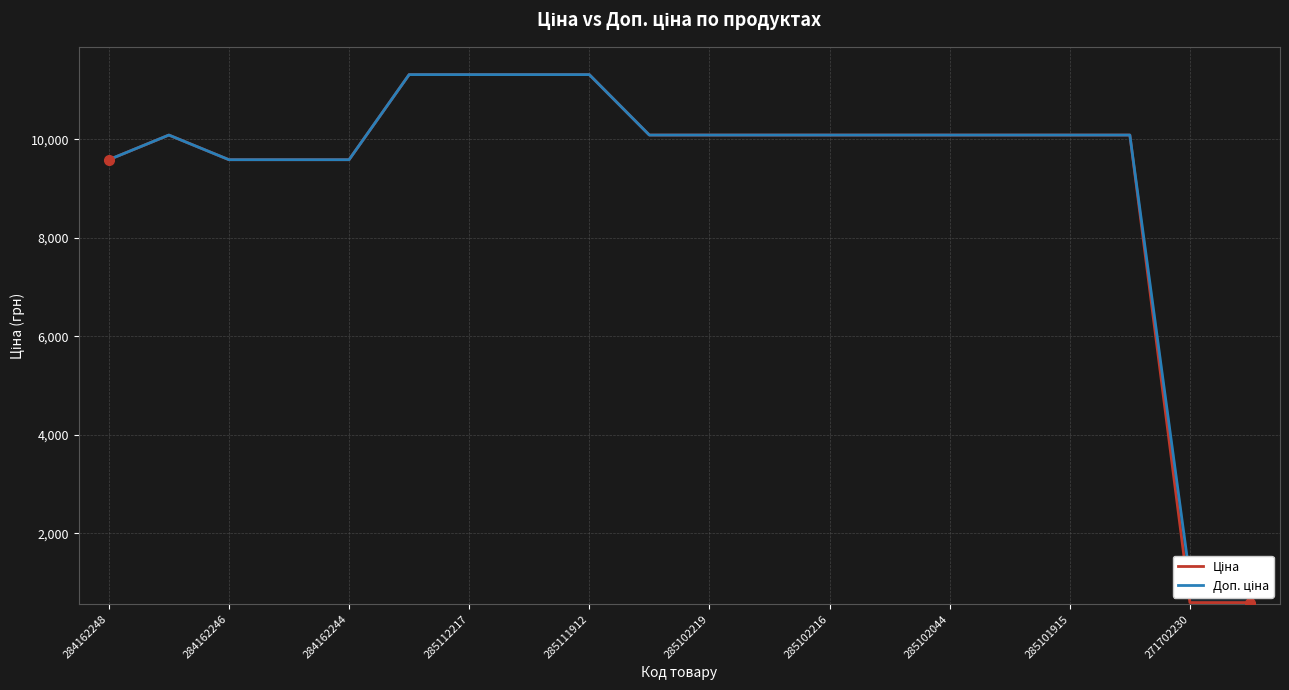

The Ціна series shows 14038.0 at 15. True or false?

False